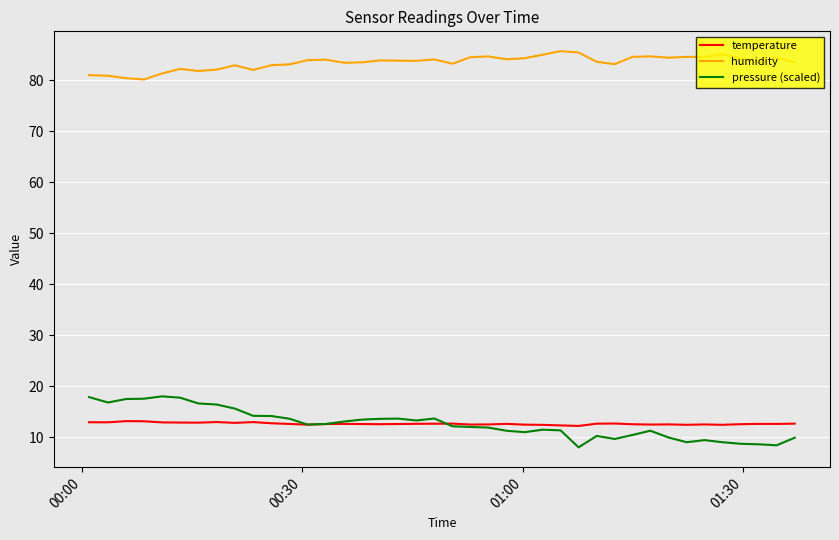

Which series has the widest spread of values?

pressure (scaled)